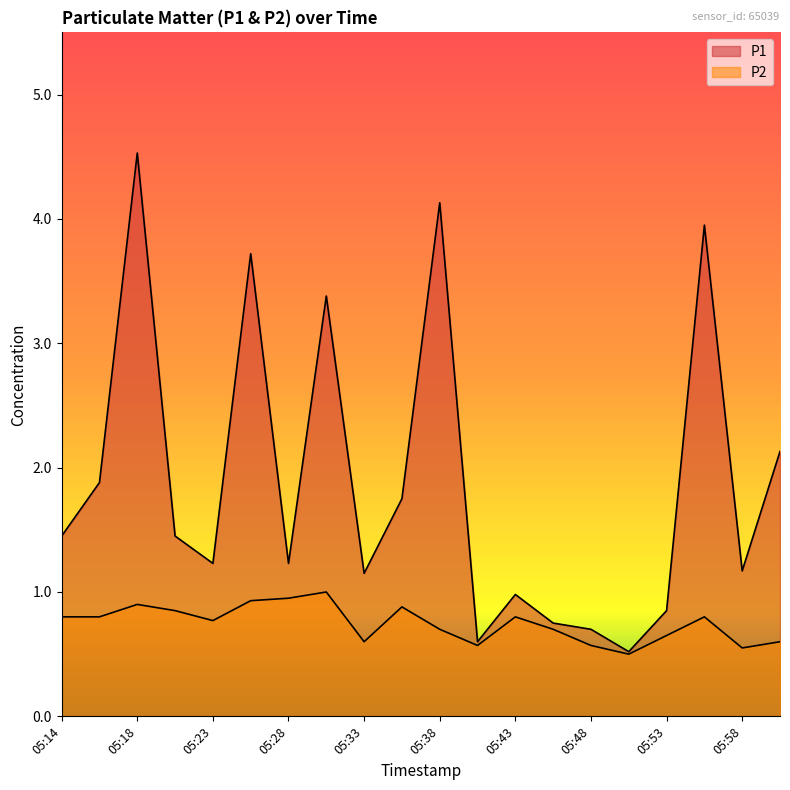

At which label is P2 closest to 0?

05:50